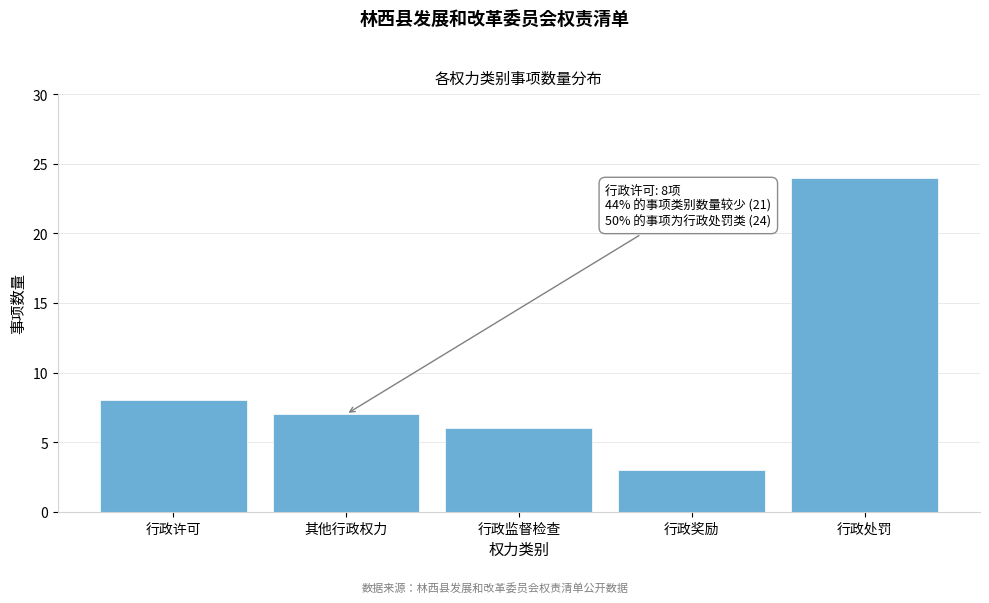

Reading right to left, list all the values displayed in this chart.

行政处罚=24	行政奖励=3	行政监督检查=6	其他行政权力=7	行政许可=8